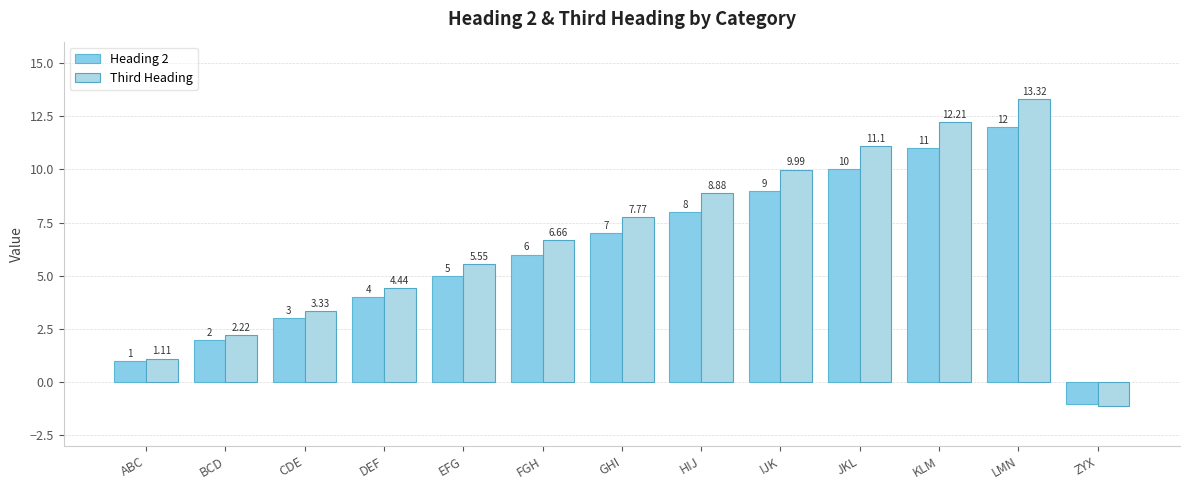

What is the sum of all Third Heading values?

85.5